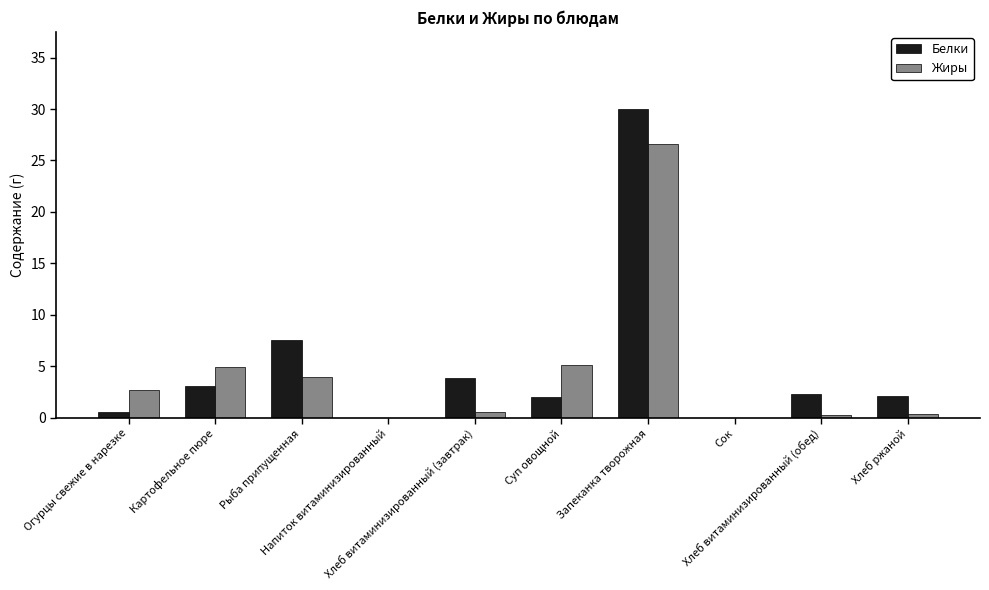

Is the value of Жиры at Запеканка творожная greater than the value of Белки at Напиток витаминизированный?

Yes